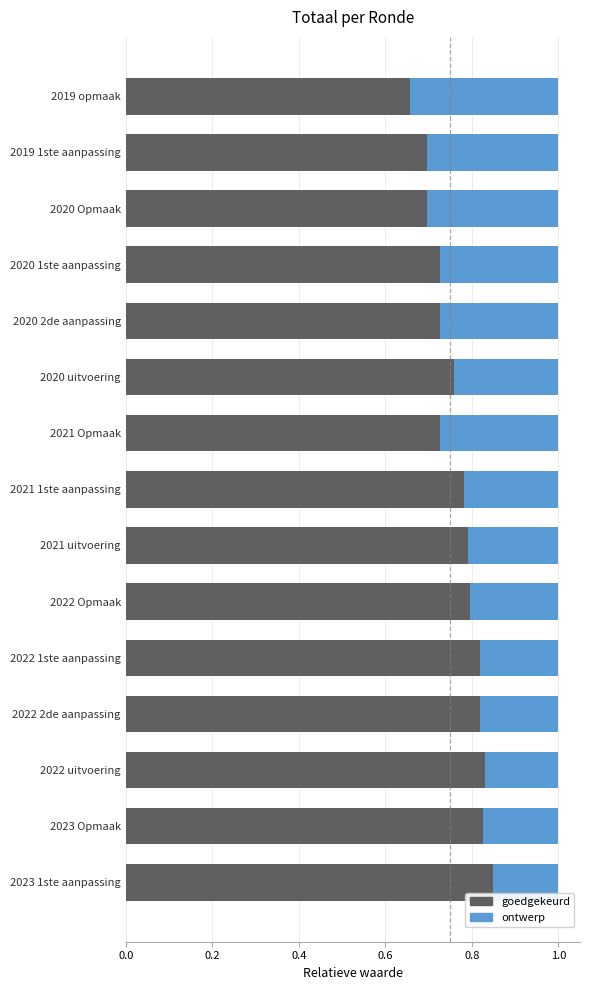

Is it true that goedgekeurd equals 0.8 at 2022 2de aanpassing?

True